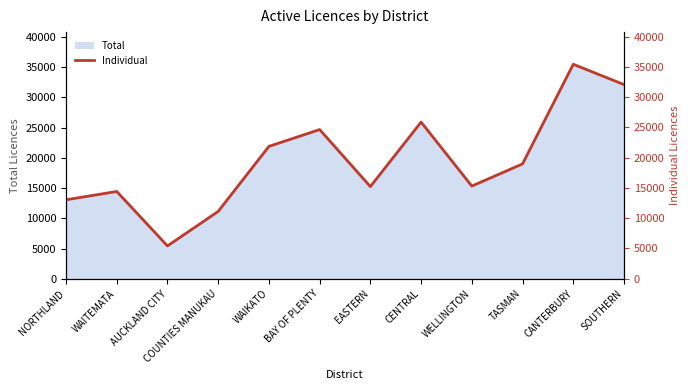

What is the average value?

19445